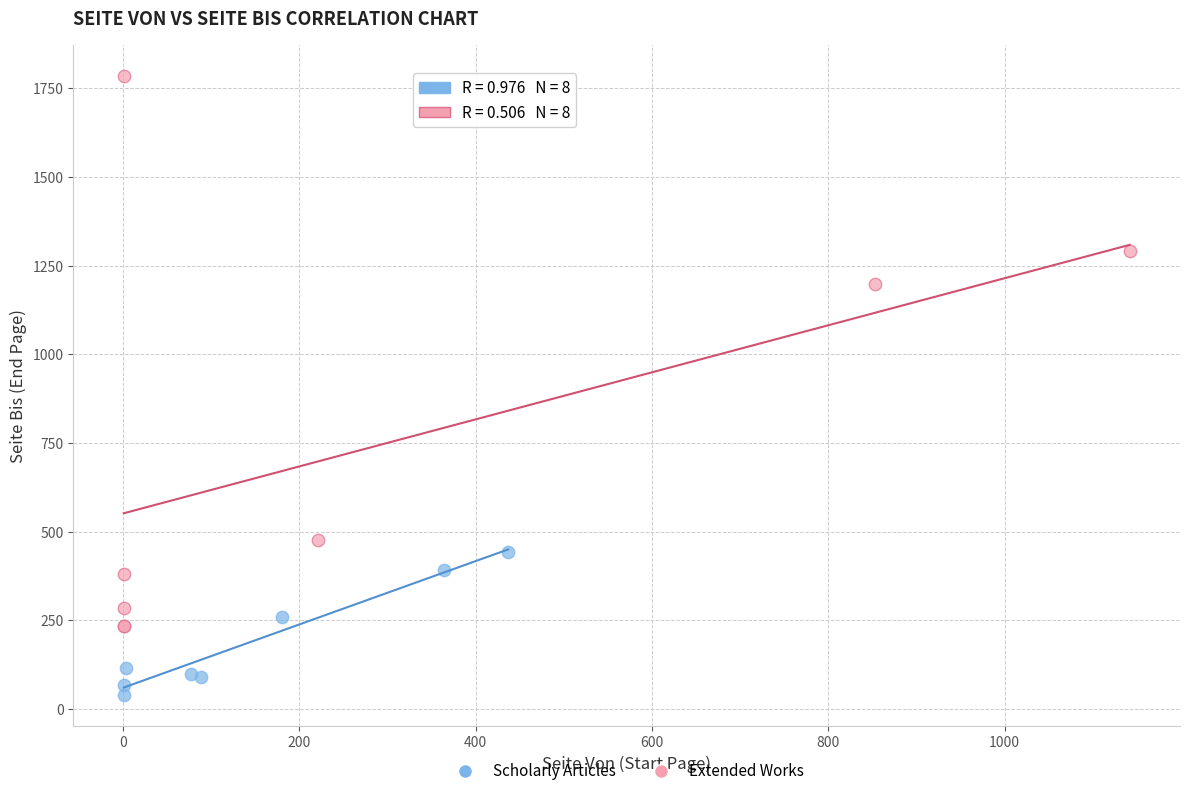

Which series reaches the minimum Y coordinate?

Scholarly Articles